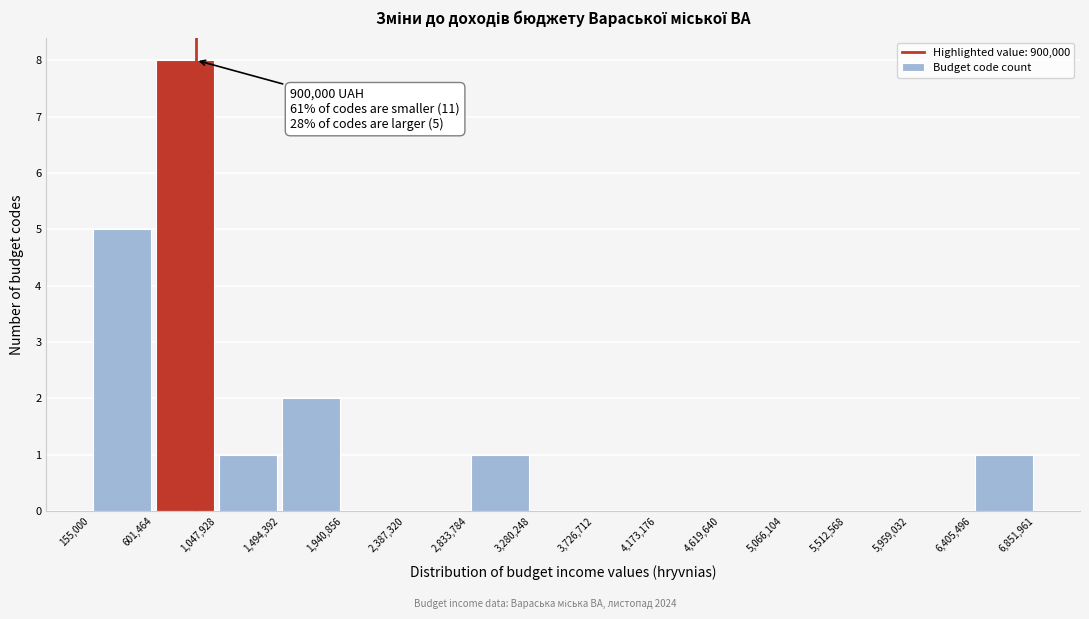

Which range on the x-axis has the tallest bar?

601,464 to 1,047,928